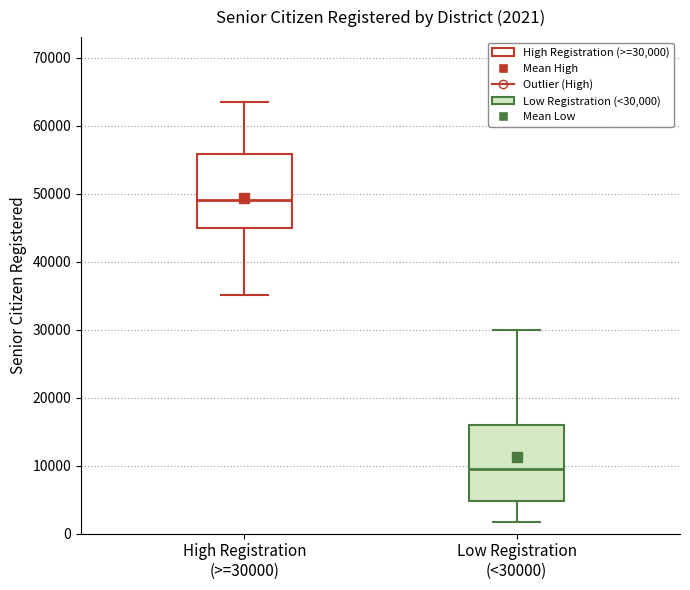

Which box's median line is the lowest?

Low Registration (<30000)